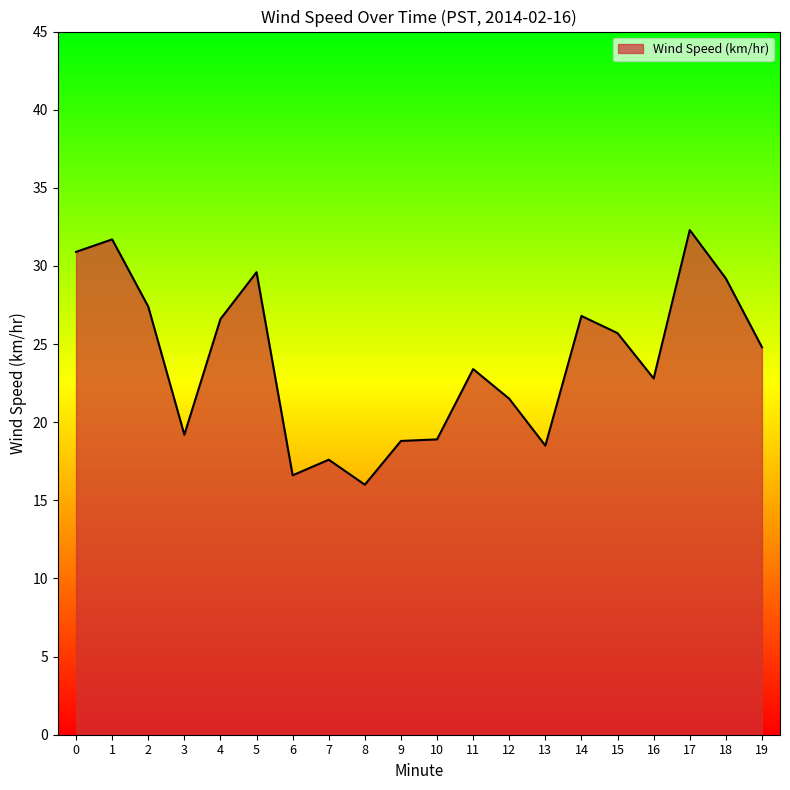

What is the greatest value displayed?

32.3